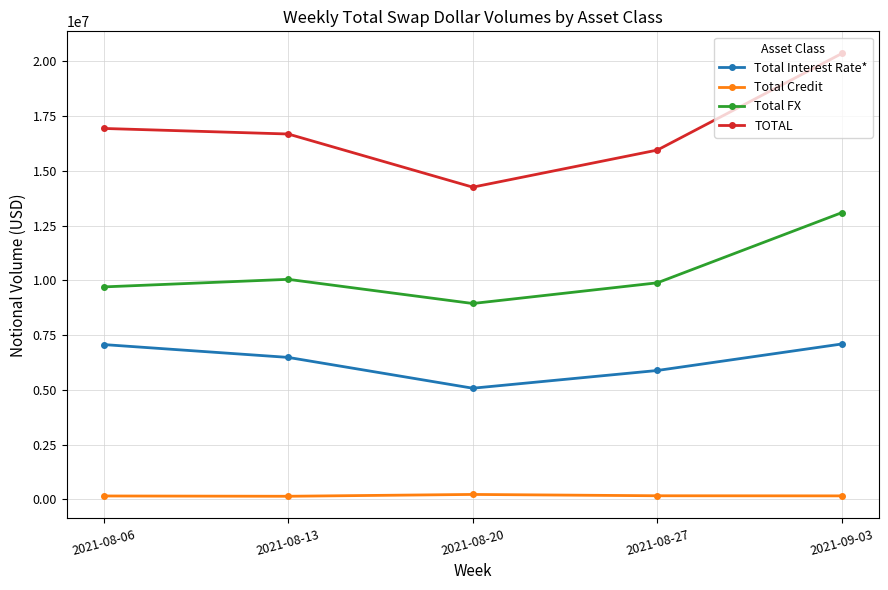

Which series has the widest spread of values?

TOTAL